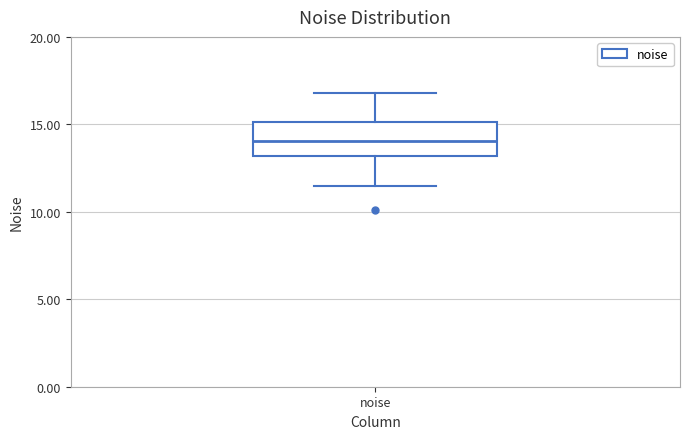

Transcribe this box plot: give where the median line is, the range the box spans, and where the two whiskers end, as read against the y-axis. The values are not printed on the chart, so give them approximately, as read against the axis.

median 14.0, box 13.0 to 15.0, whiskers 11.5 to 17.0